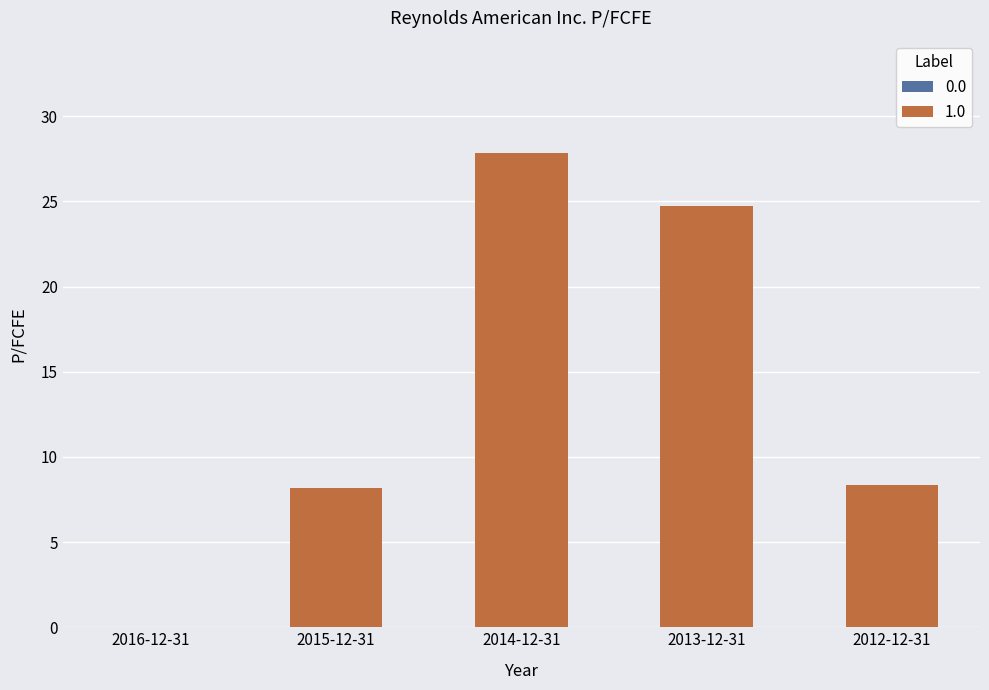

Where does the data first go above 8?

2015-12-31